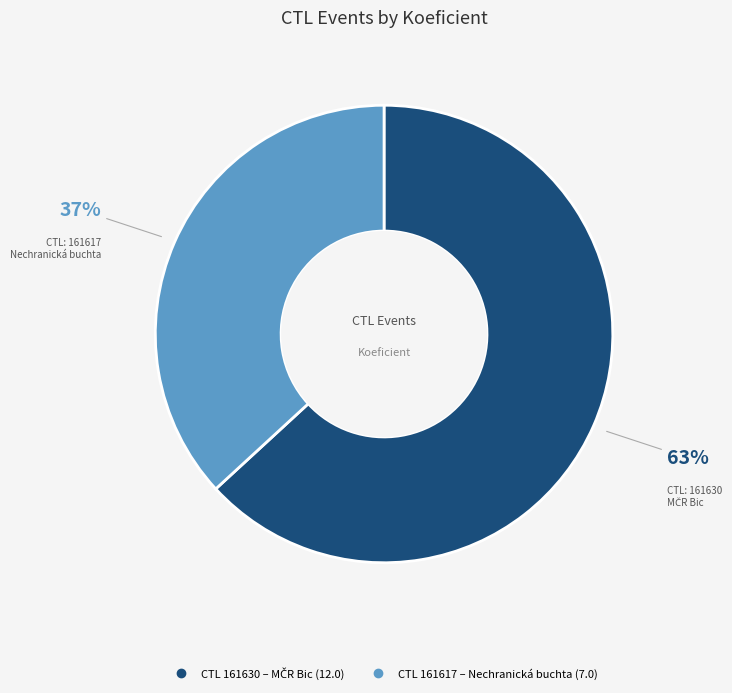

To the nearest percent, what is the difference between the largest and smallest slice percentages?

26%